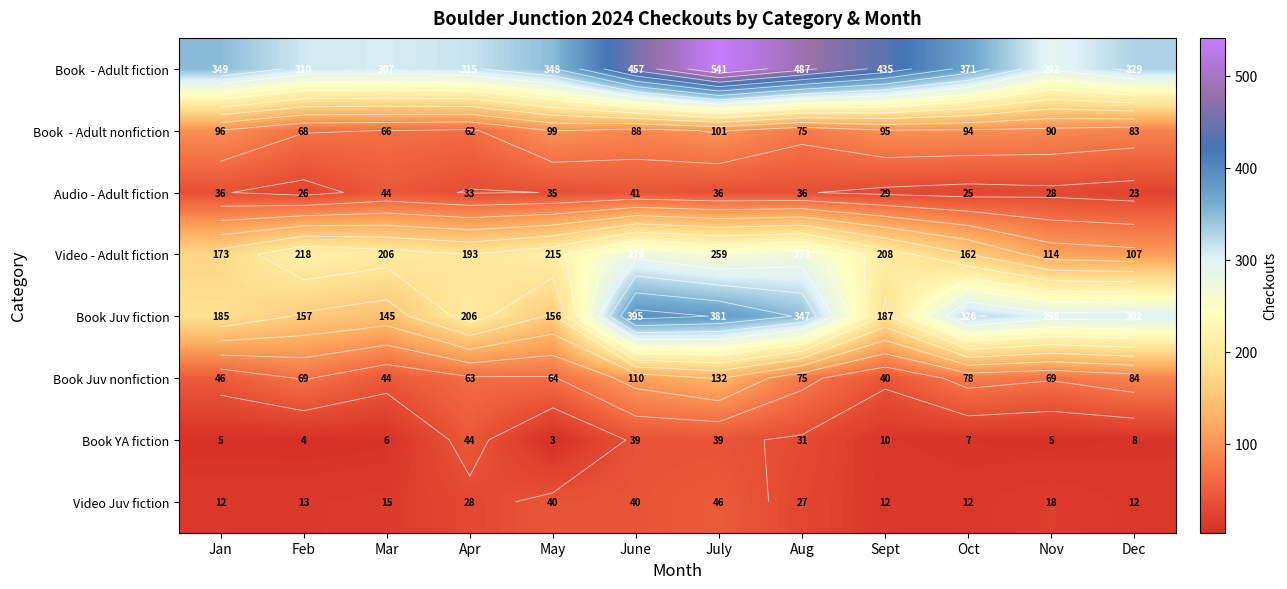

Is it true that Book Juv fiction equals 619 at Aug?

False